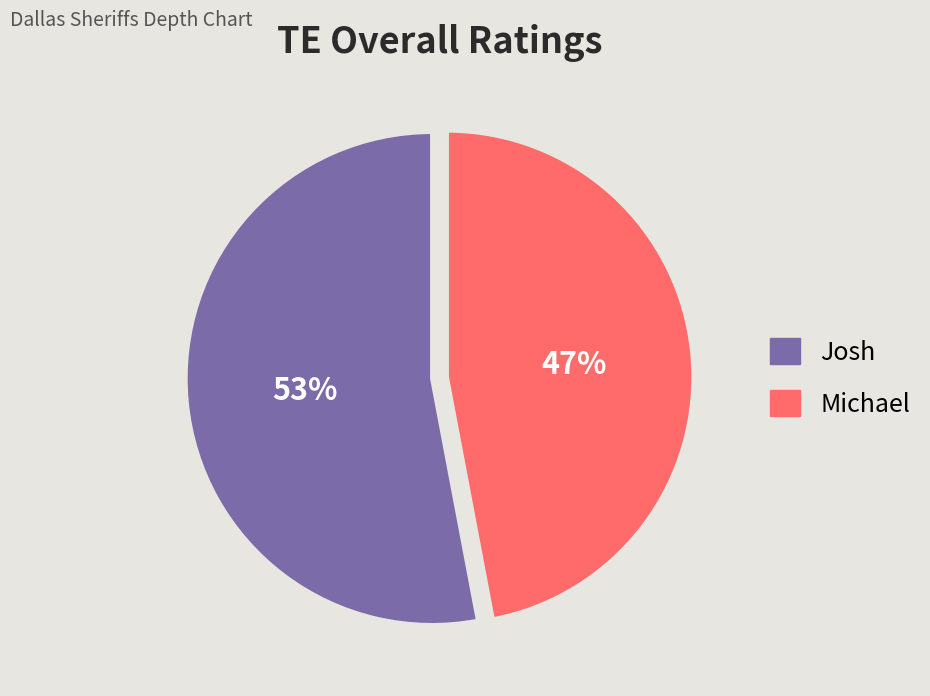

To the nearest percent, what percentage of the pie is Josh?

53%